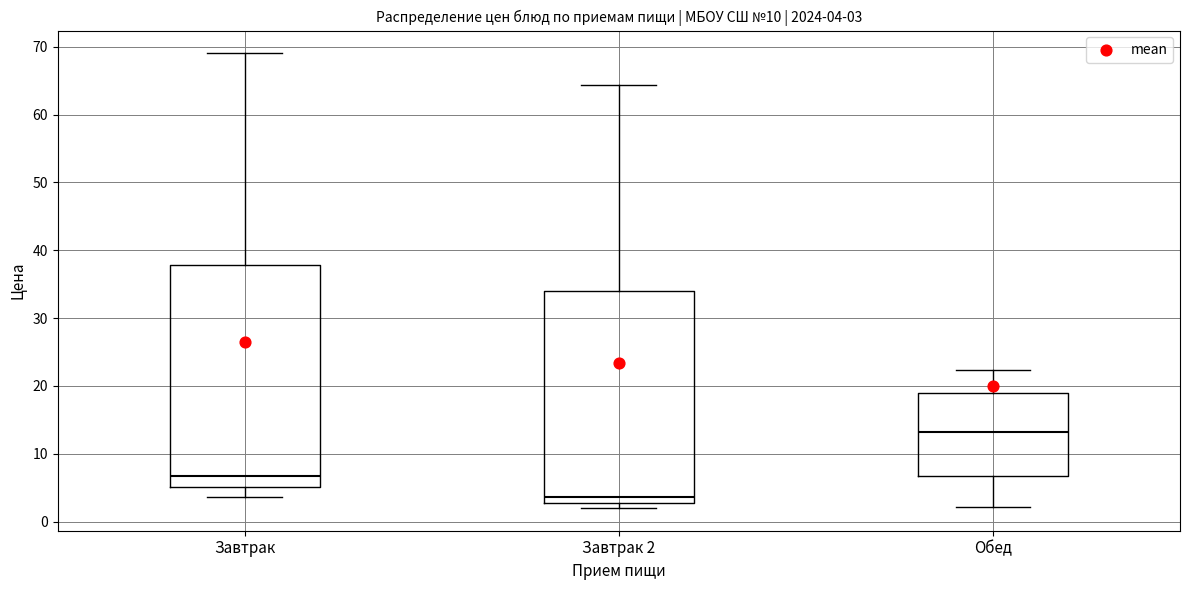

Which box is the tallest, from its lower edge to its upper edge?

Завтрак